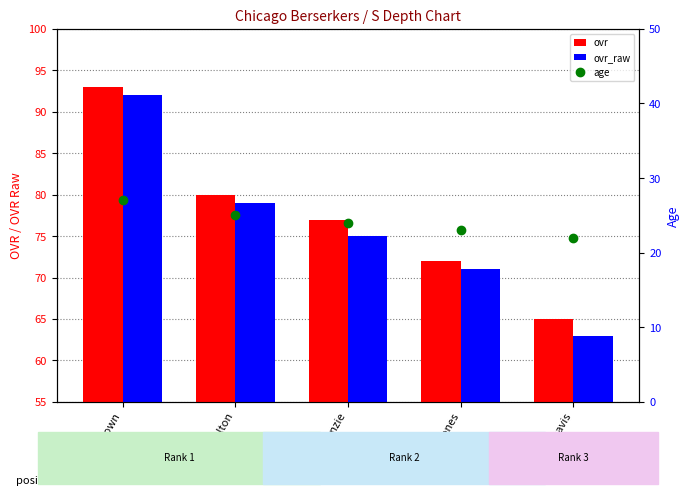

What position from the left is Ray-Ray Davis?

5